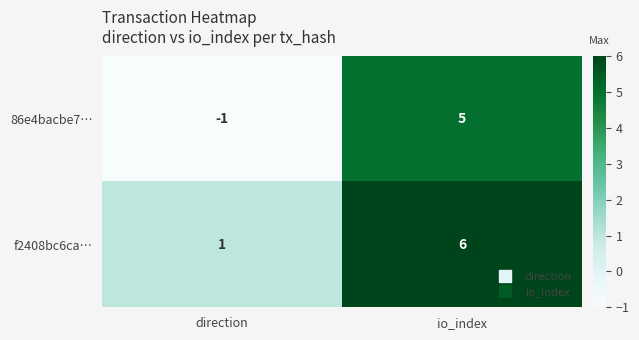

At which category does the chart reach its peak across all series?

io_index